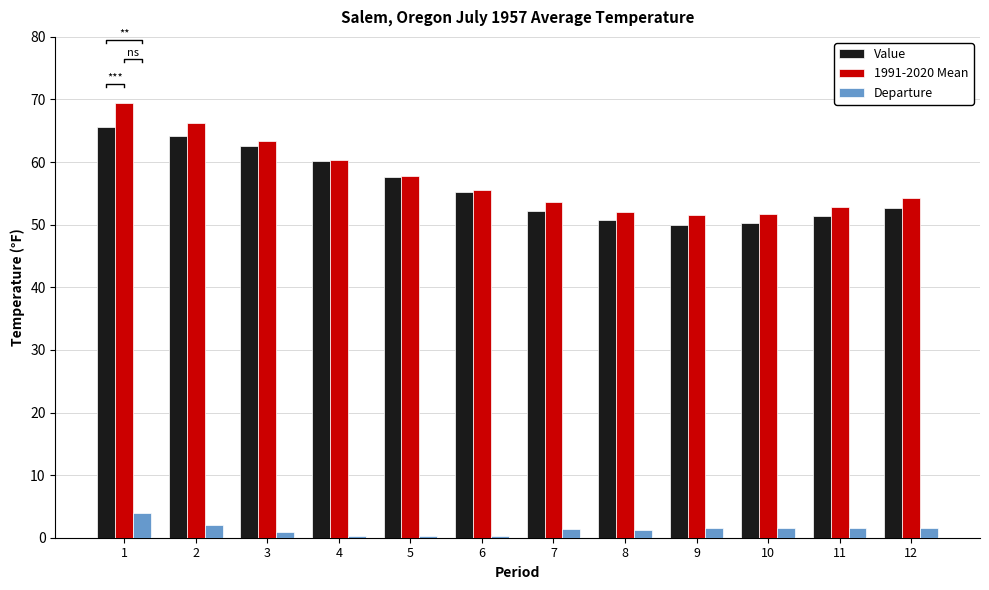

Reading right to left, list all the values displayed in this chart.

Value: 52.6	51.4	50.2	50.0	50.8	52.2	55.3	57.6	60.1	62.5	64.1	65.6
1991-2020 Mean: 54.2	52.9	51.7	51.5	52.1	53.6	55.5	57.8	60.4	63.4	66.2	69.5
Departure: 1.6	1.5	1.5	1.5	1.3	1.4	0.2	0.2	0.3	0.9	2.1	3.9